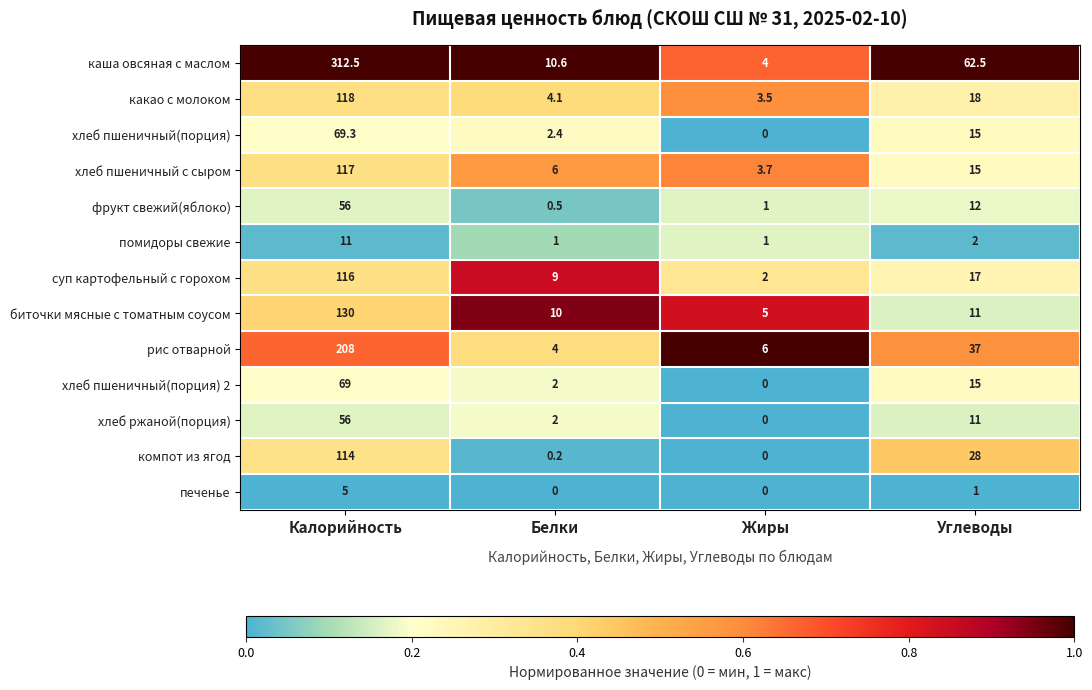

Count the печенье values in the range 0 to 5.

4